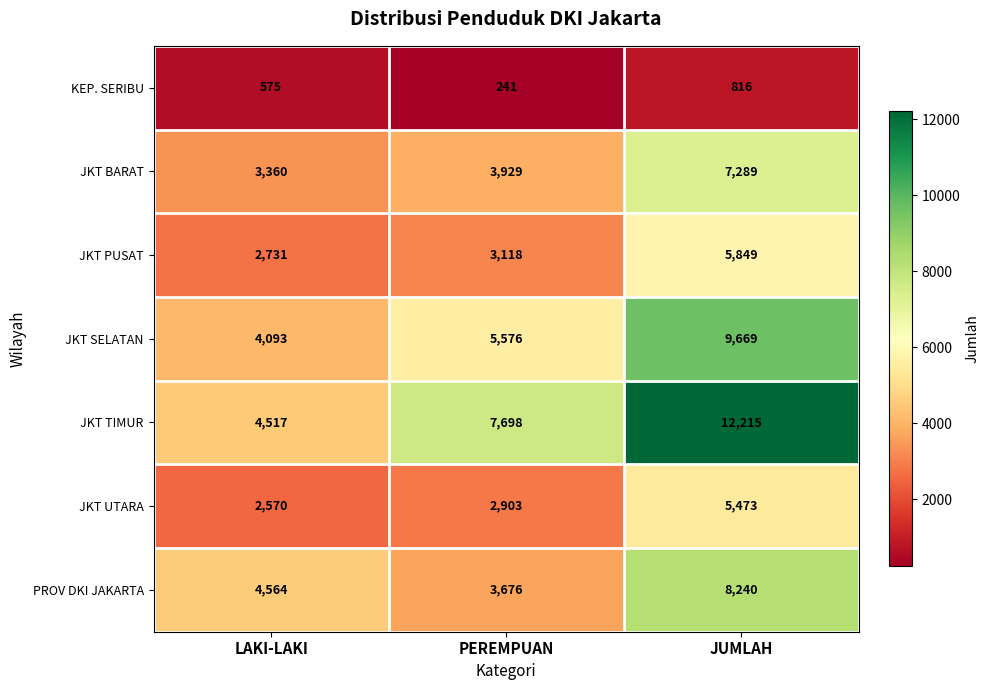

Reading left to right, what are all the values shown in this chart?

KEP. SERIBU: 575	241	816
JKT BARAT: 3360	3929	7289
JKT PUSAT: 2731	3118	5849
JKT SELATAN: 4093	5576	9669
JKT TIMUR: 4517	7698	12215
JKT UTARA: 2570	2903	5473
PROV DKI JAKARTA: 4564	3676	8240